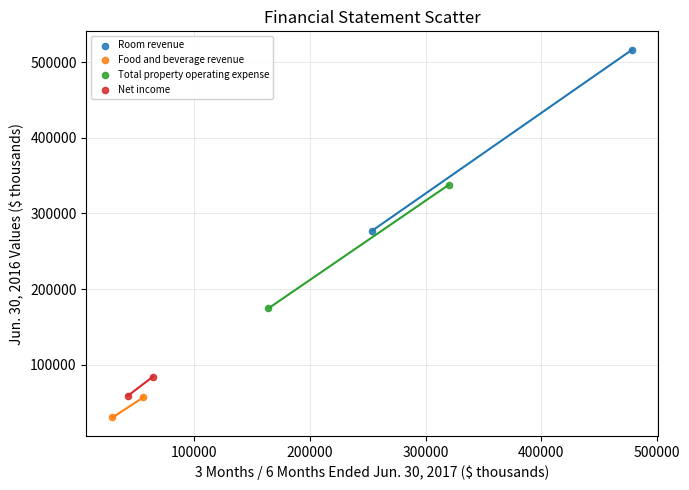

Which series contains the lowest Y value?

Food and beverage revenue